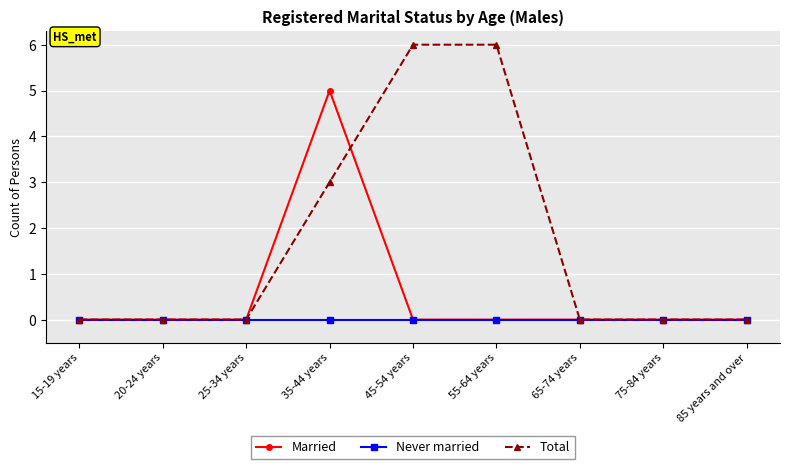

The Never married series shows 0 at 20-24 years. True or false?

True